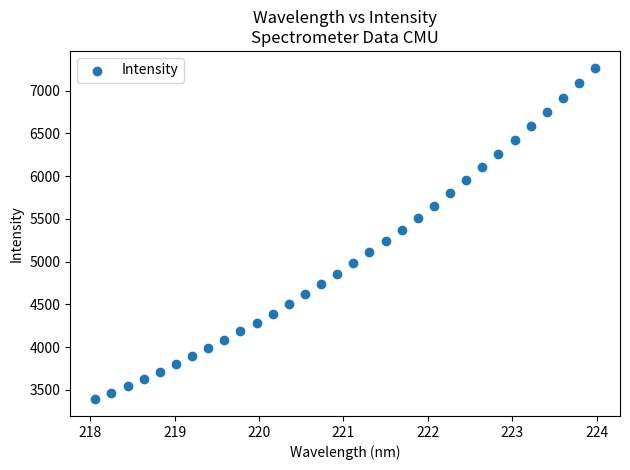

What is the range of Y values (max minus min)?

3881.6